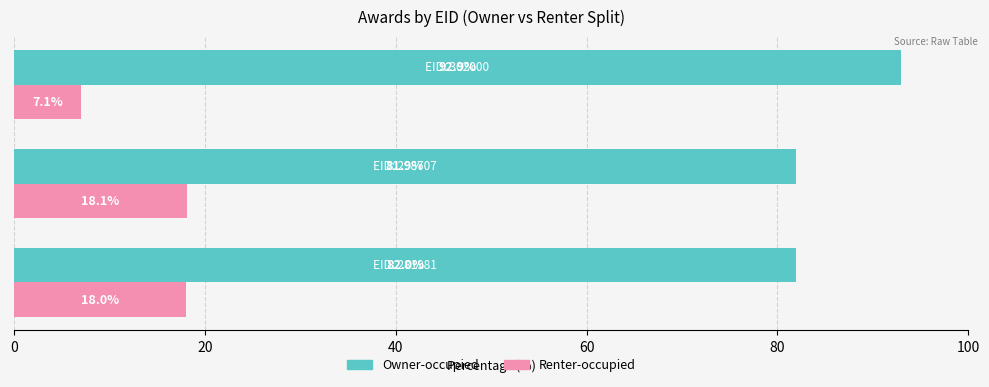

At how many categories does at least one series exceed 21?

3